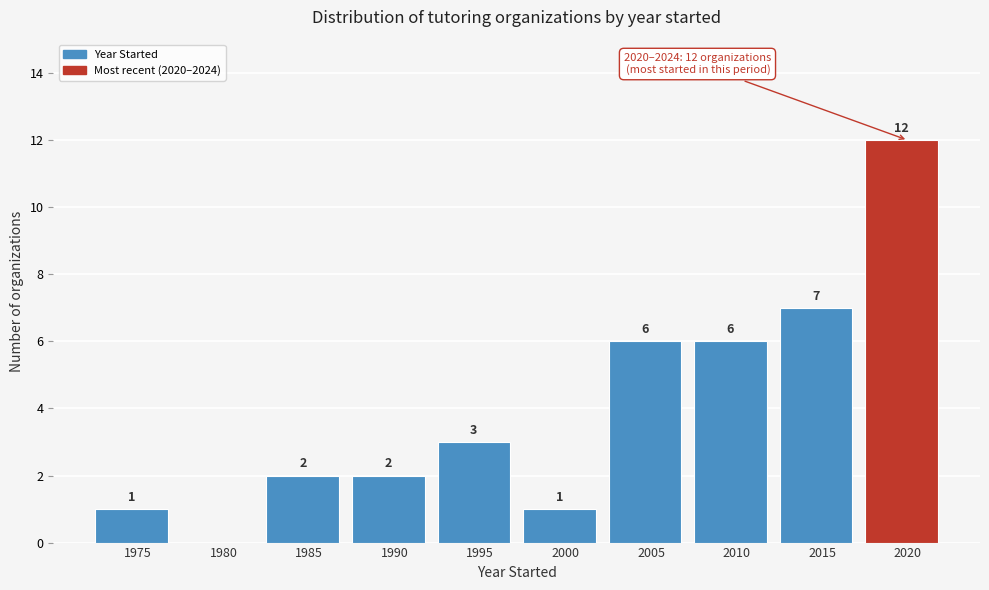

Reading left to right, what are all the values shown in this chart?

1975=1	1980=0	1985=2	1990=2	1995=3	2000=1	2005=6	2010=6	2015=7	2020=12